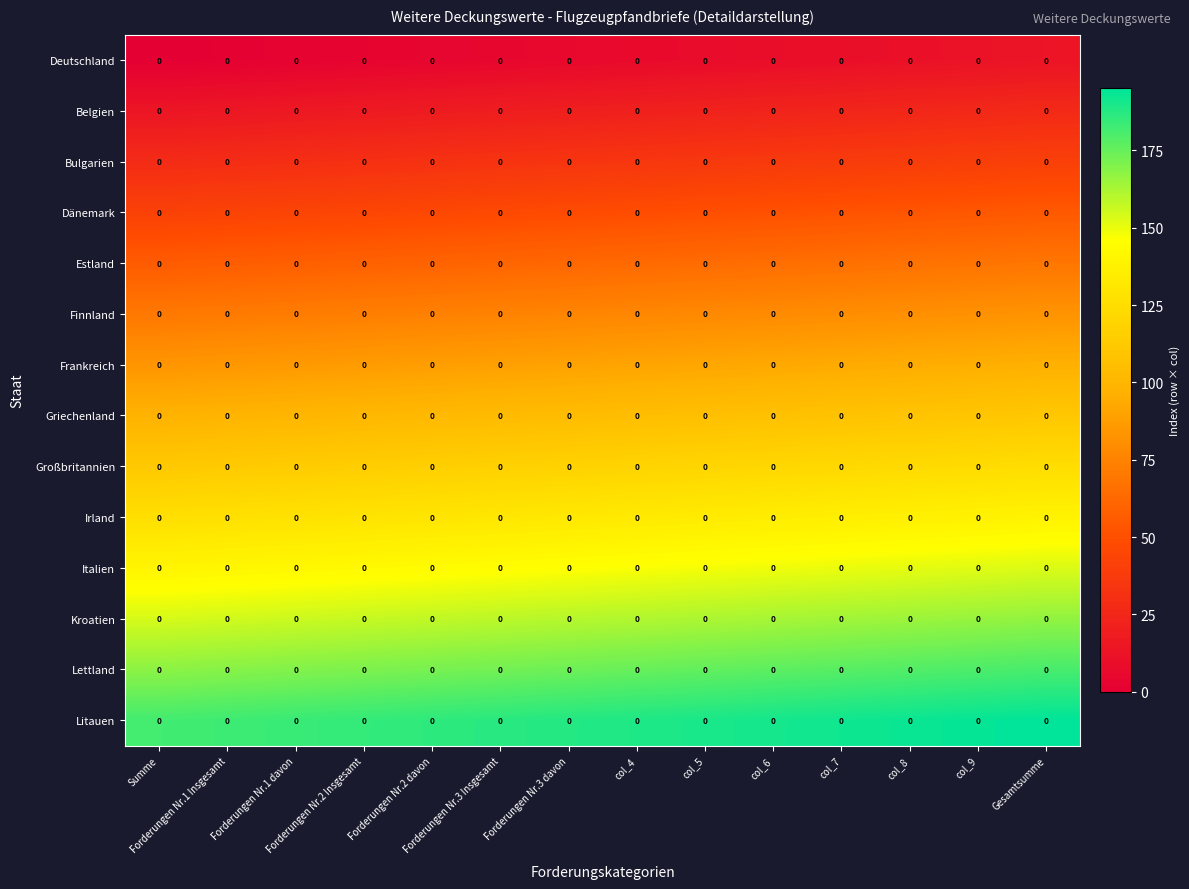

At Forderungen Nr.2 Insgesamt, list the series in order from smallest to largest.

Deutschland, Belgien, Bulgarien, Dänemark, Estland, Finnland, Frankreich, Griechenland, Großbritannien, Irland, Italien, Kroatien, Lettland, Litauen